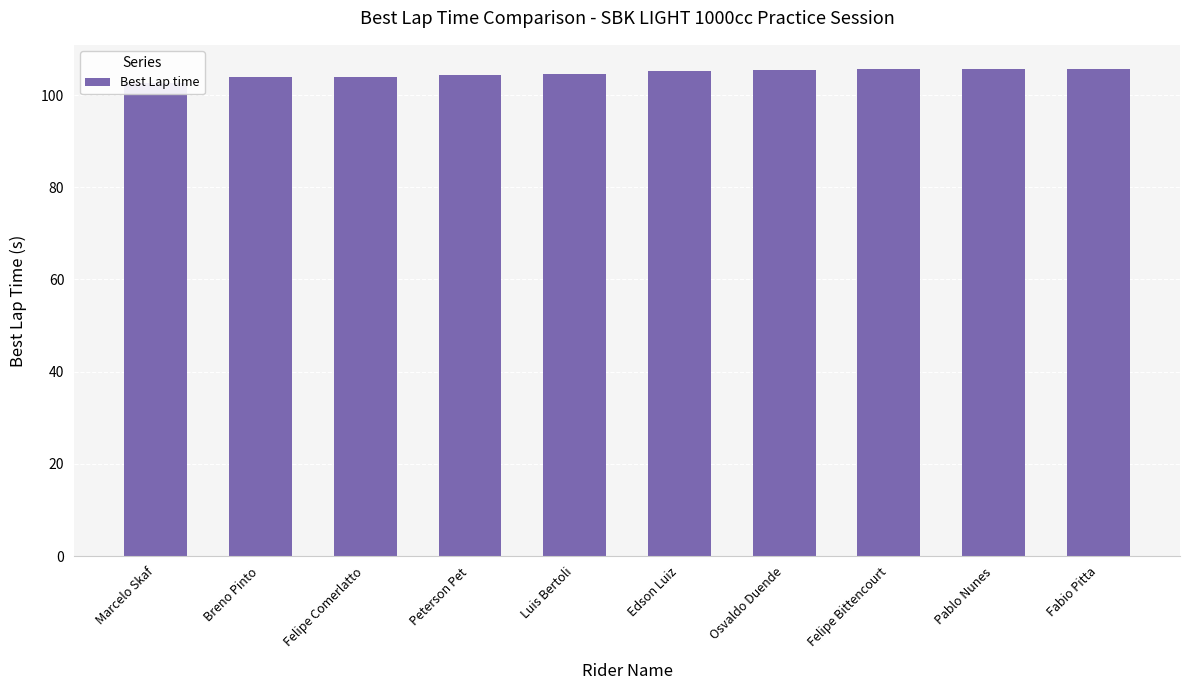

What is the maximum value shown in the chart?

105.6